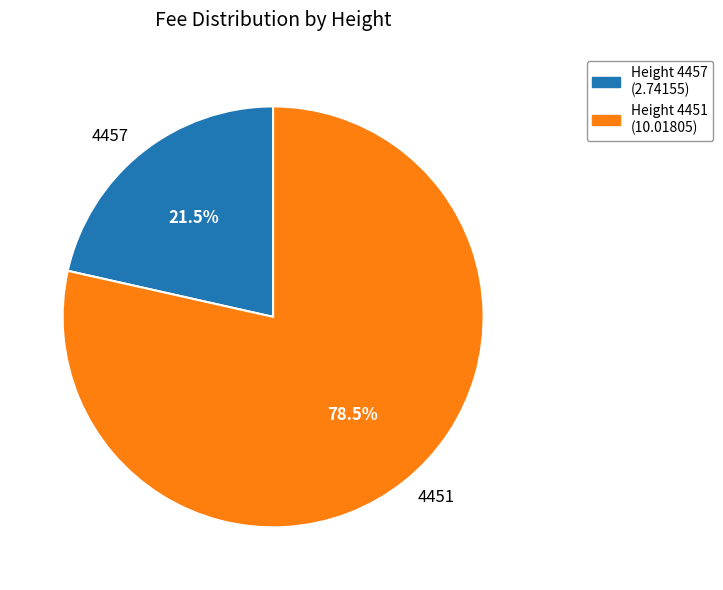

Is the sum of 4457 and 4451 greater than half?

Yes